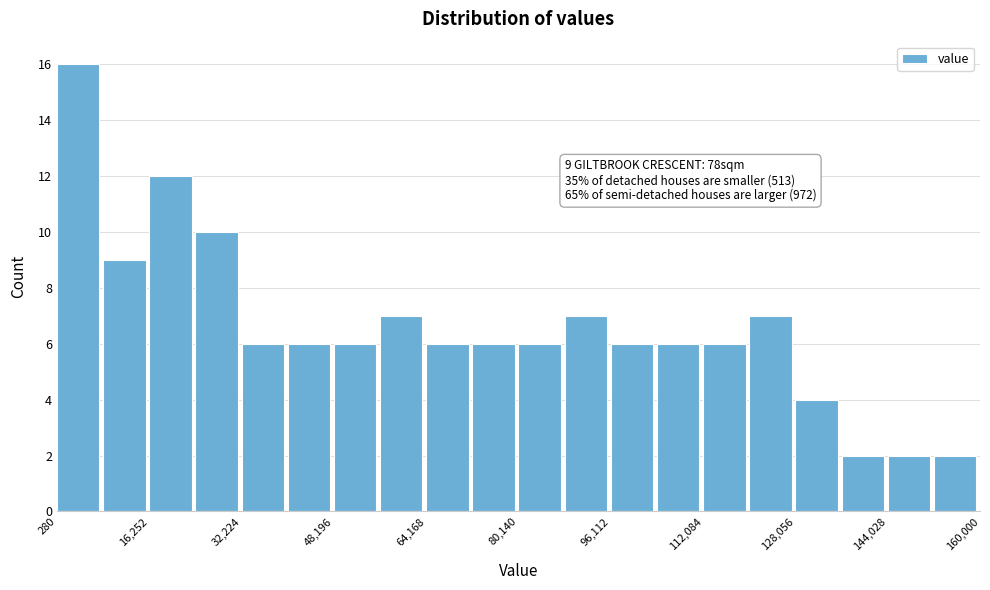

Around what value on the x-axis is the tallest bar? Give the approximate position of its centre, as read against the axis.

4000